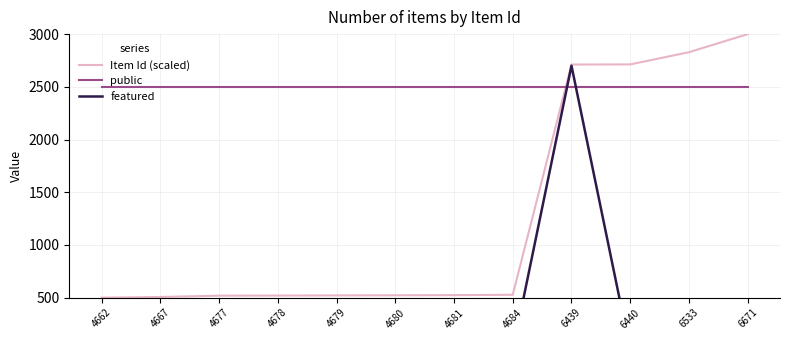

True or false: public has more than 0 interior local peaks.

False